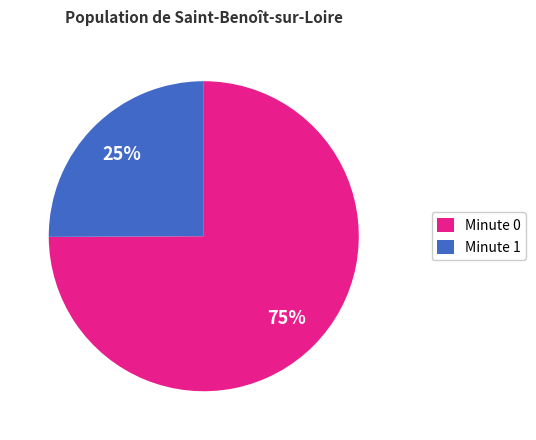

Rank the categories by value from highest to lowest.

Minute 0, Minute 1